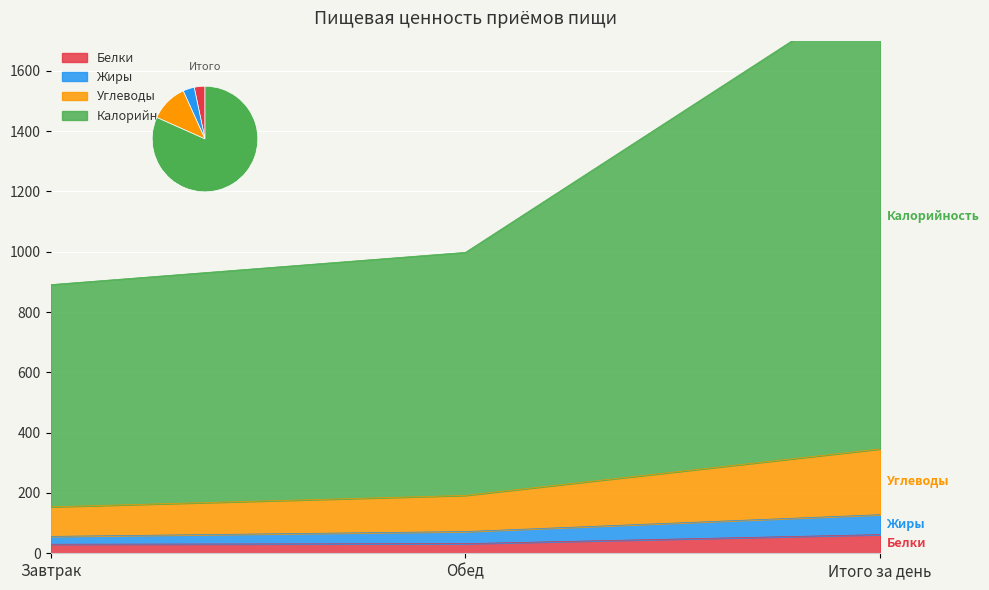

Reading left to right, extract all data points from this chart.

Белки: Завтрак=30	Обед=32	Итого за день=62
Жиры: Завтрак=56	Обед=72	Итого за день=128
Углеводы: Завтрак=154	Обед=192	Итого за день=346
Калорийность: Завтрак=891	Обед=998	Итого за день=1889